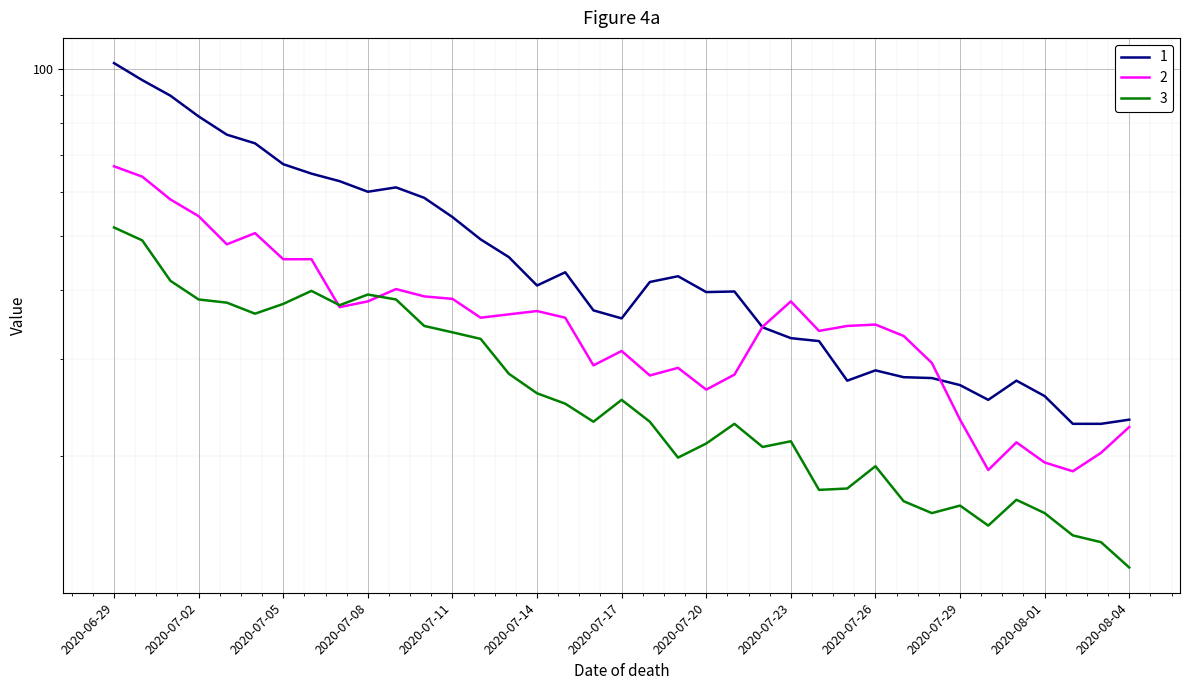

How many lines are shown in the chart?

3